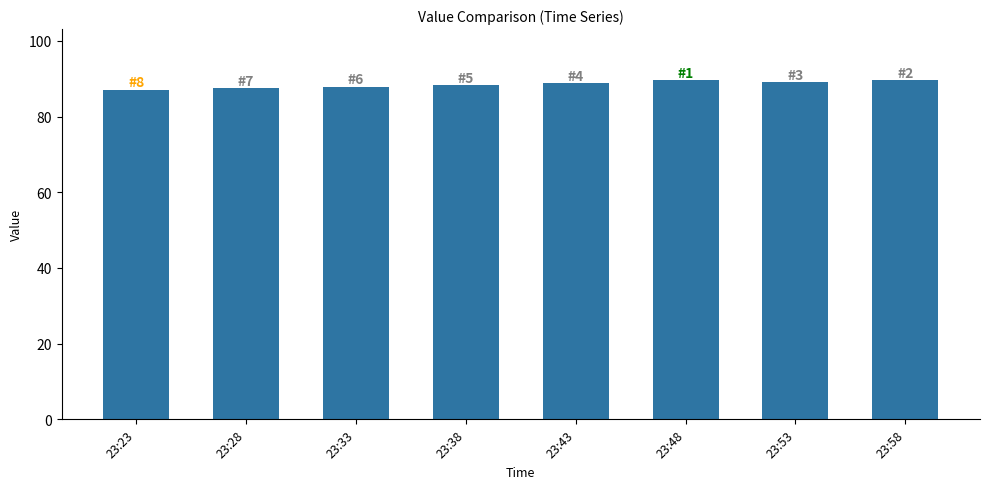

The value at 23:48 is 89.7. True or false?

True